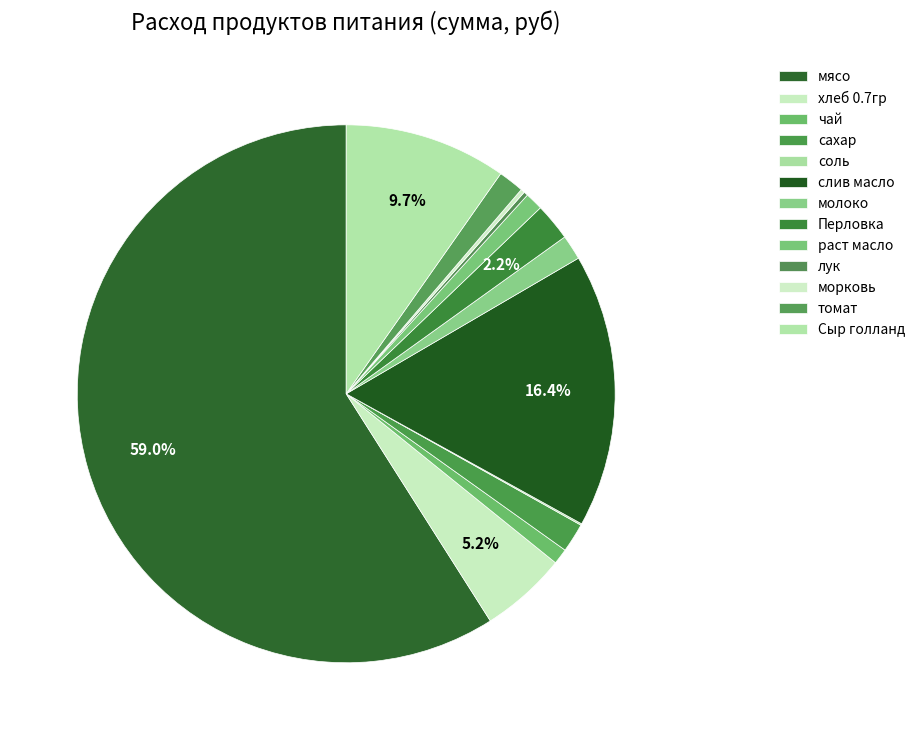

How many segments does this pie chart have?

13